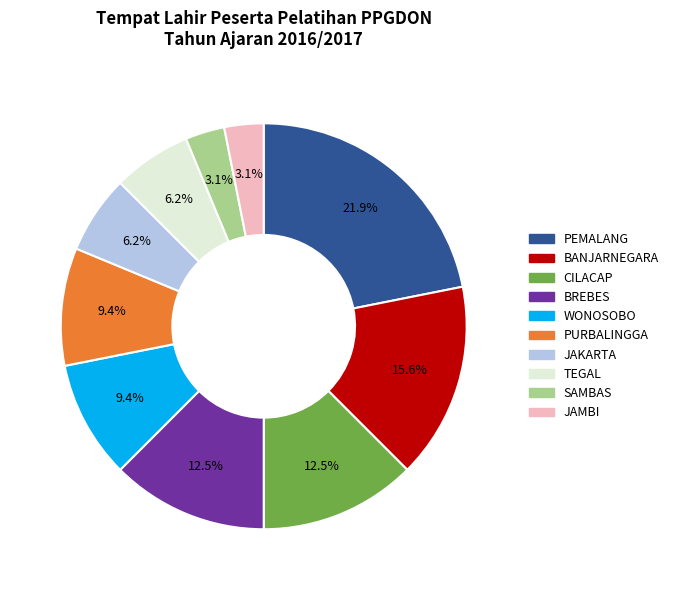

Is the sum of TEGAL and WONOSOBO greater than half?

No